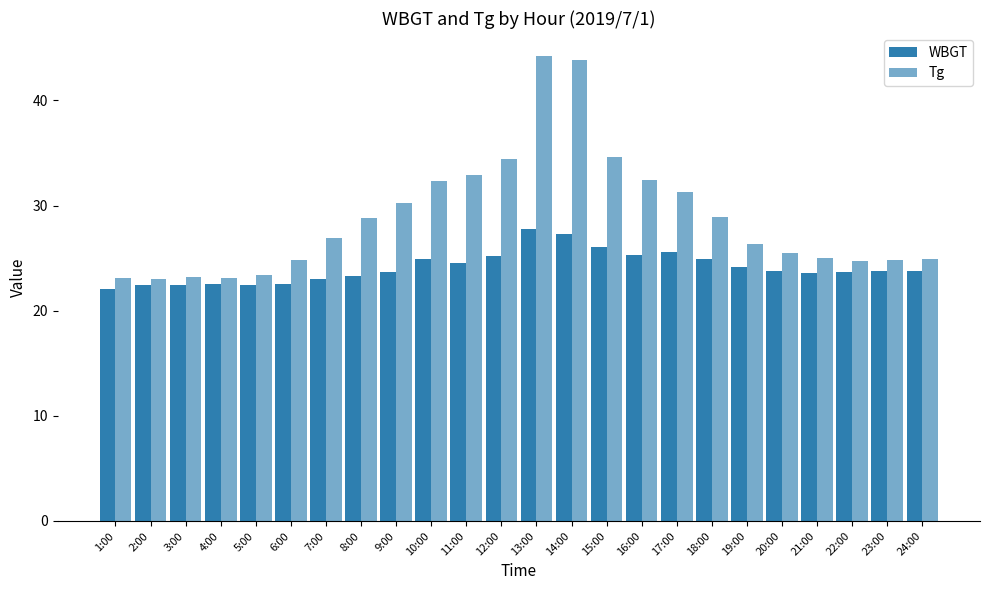

What is the spread (max minus min) of values at 12:00?

9.2